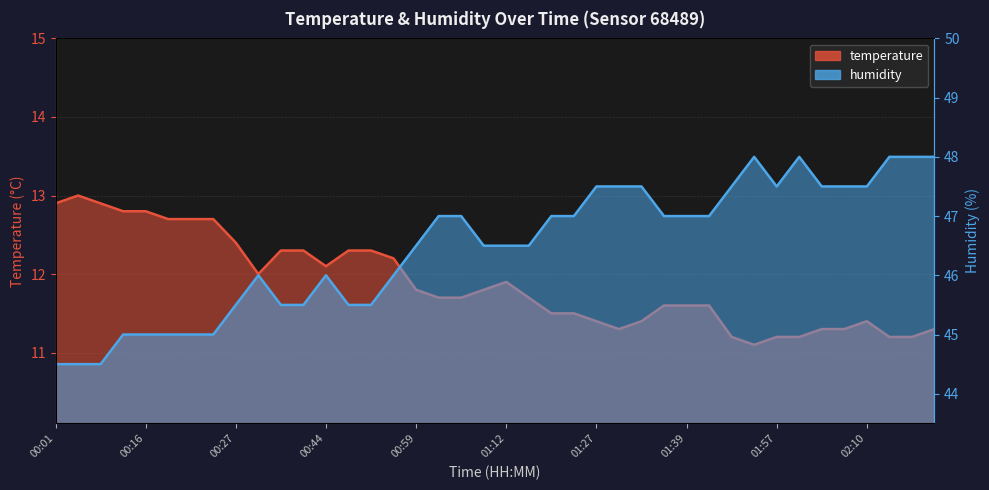

The temperature series shows 18.3 at 00:22. True or false?

False